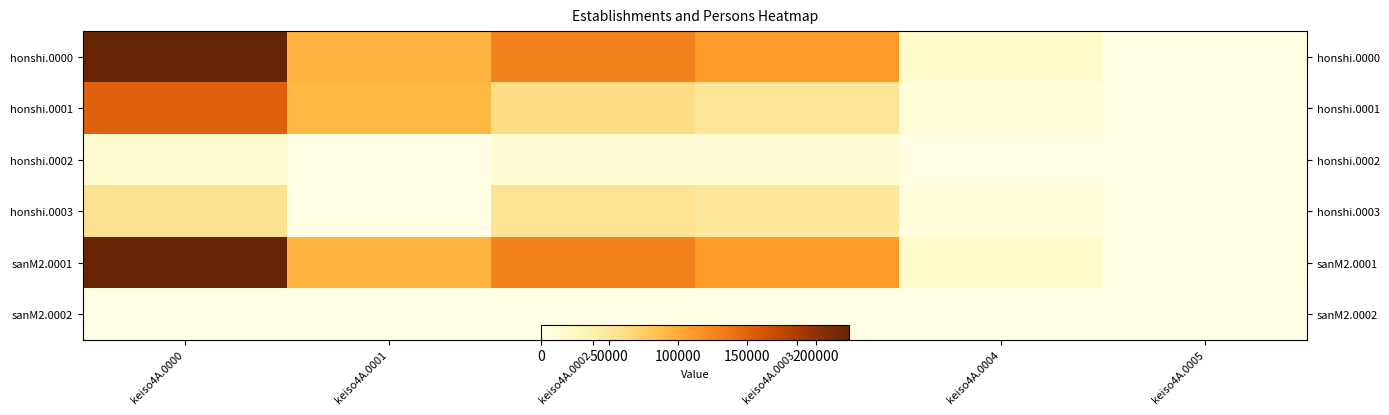

At which label is sanM2.0002 closest to 330?

keiso4A.0003